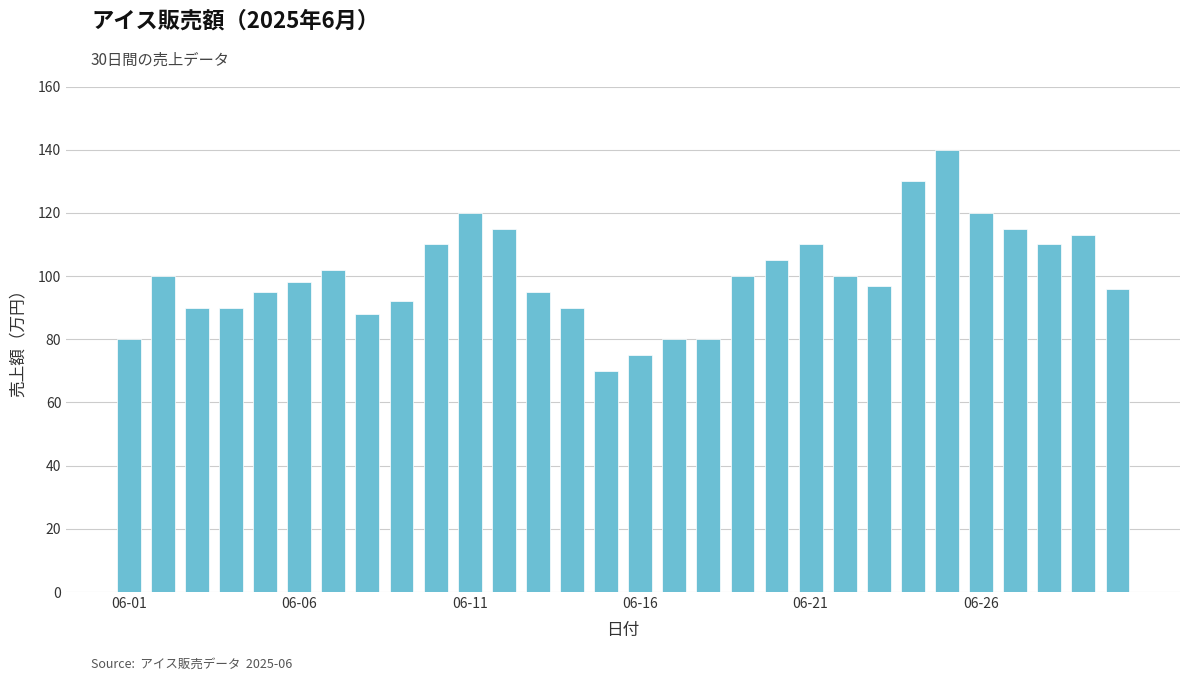

What is the minimum value shown in the chart?

70